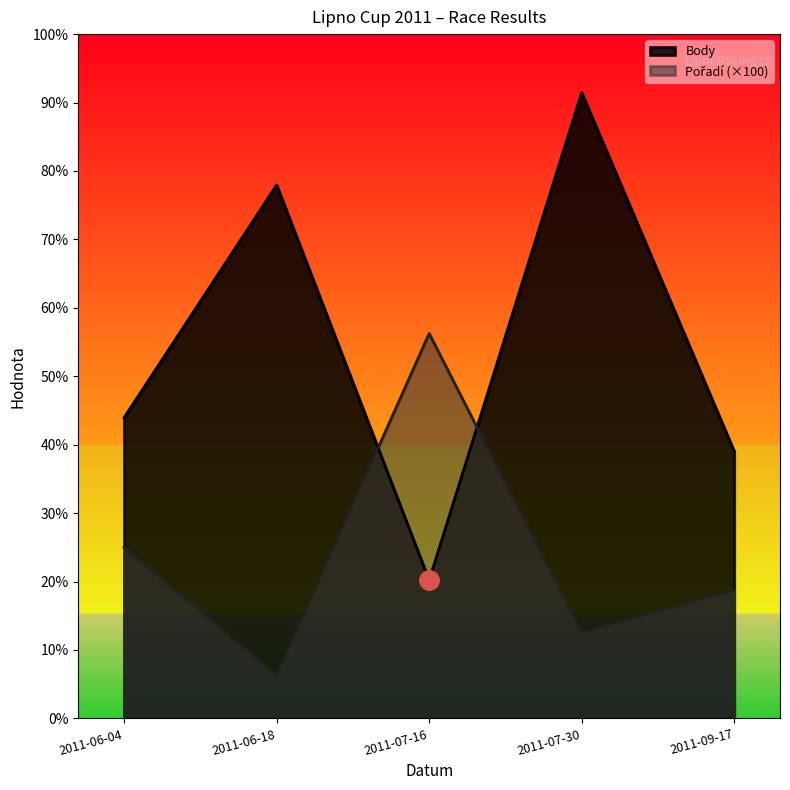

What is the difference between the Body values at 2011-07-30 and 2011-07-16?

1140